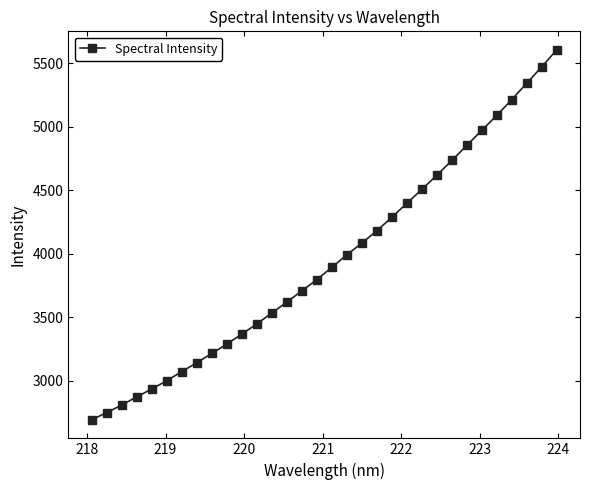

What is the smallest value displayed?

2693.9